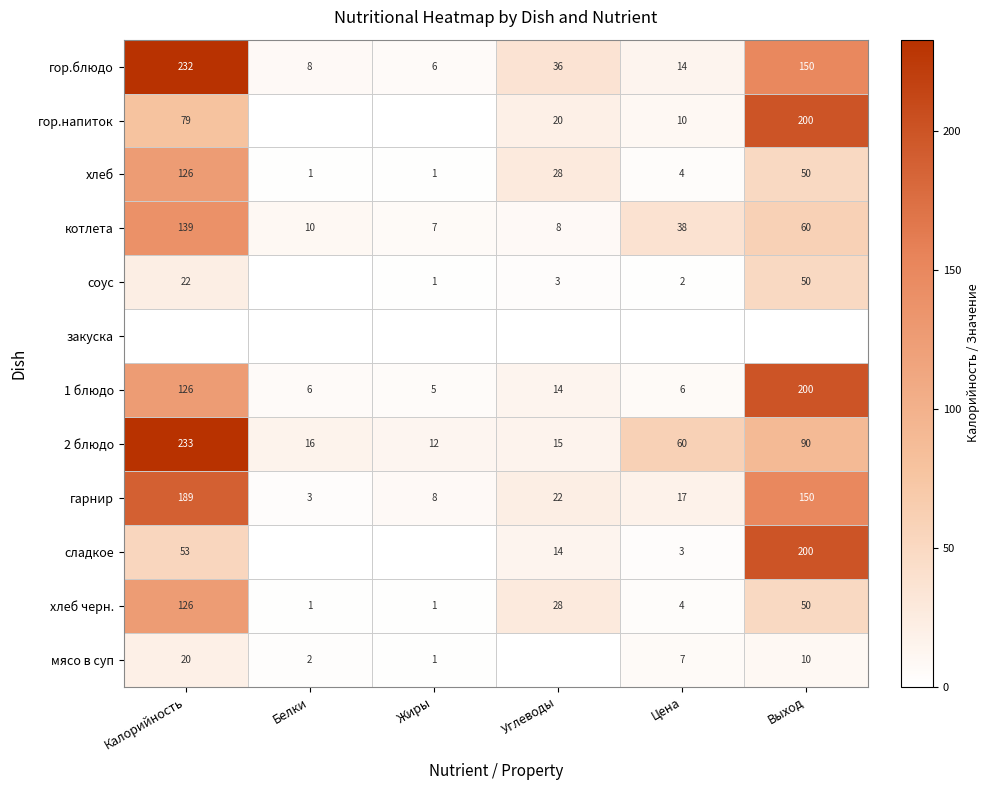

Is the value of котлета at Цена greater than the value of хлеб at Калорийность?

No